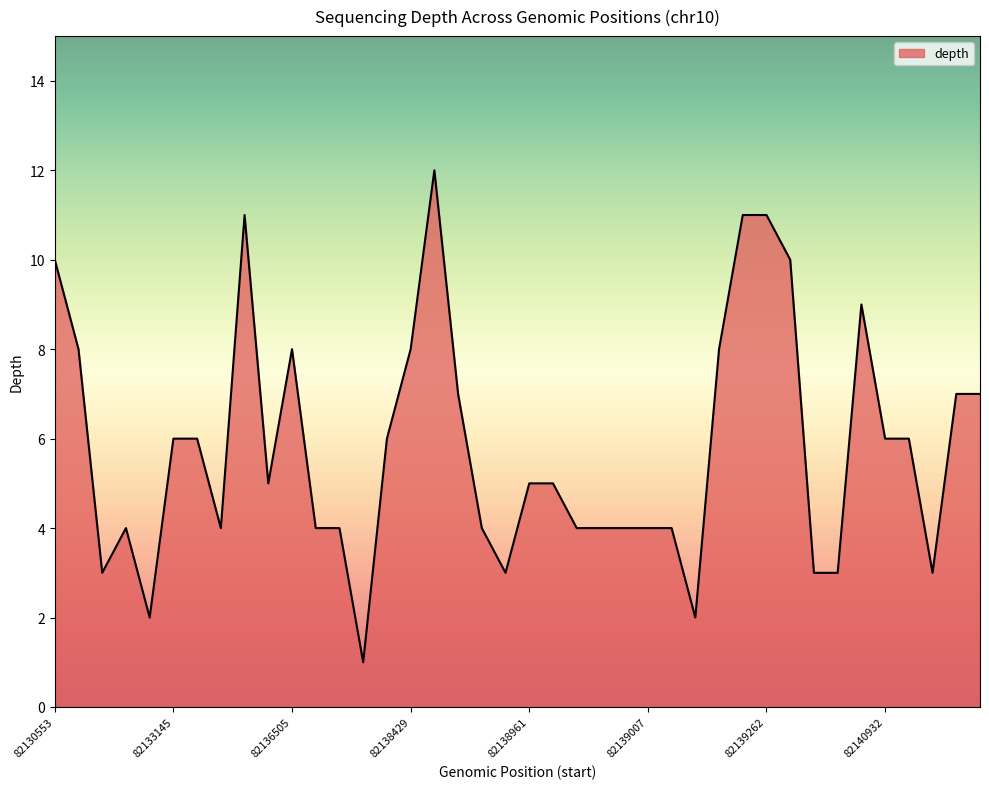

What is the maximum value shown in the chart?

12